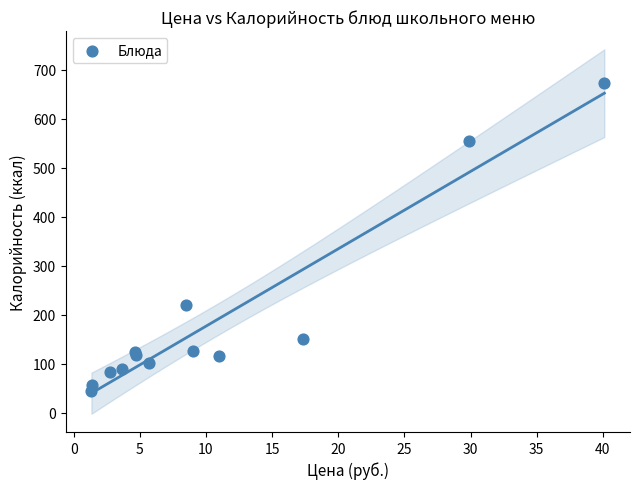

What Y value in the scatter plot is closest to 357?

220.0